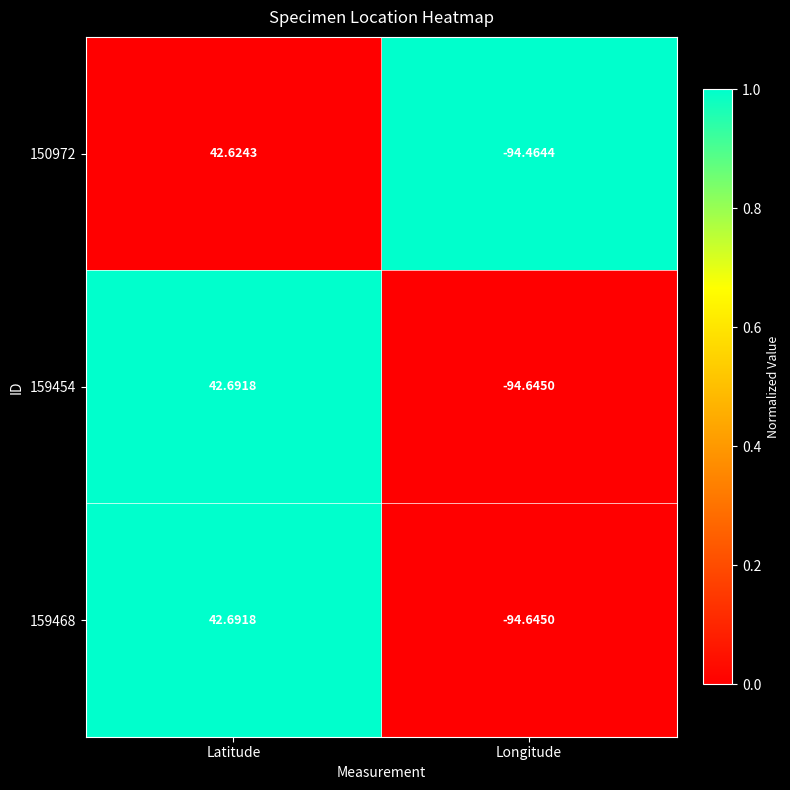

Rank the categories by 159468 value from lowest to highest.

Longitude, Latitude